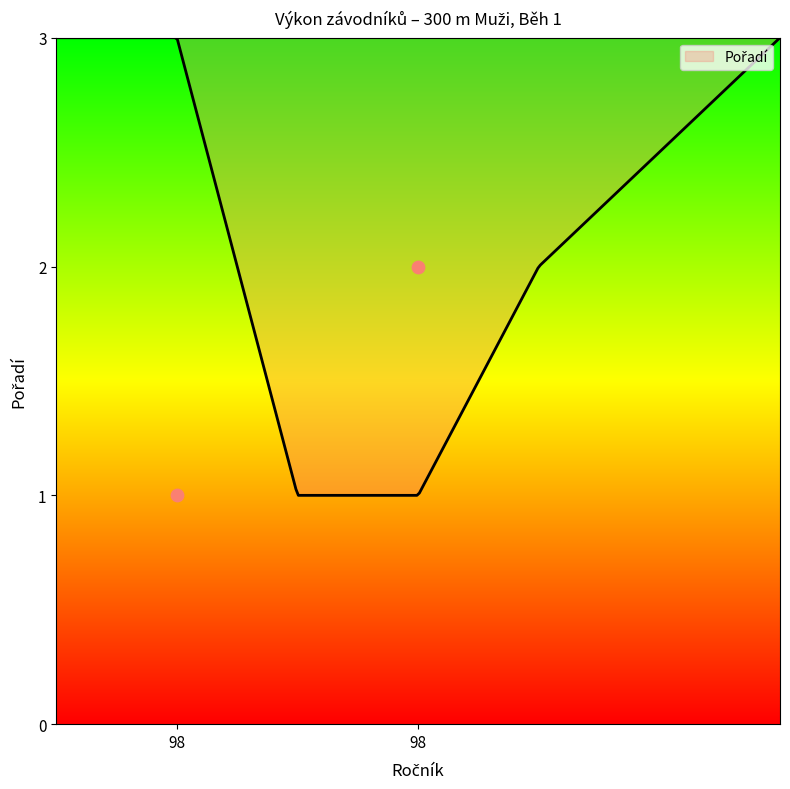

What is the change in value from 98 to 98?

+1